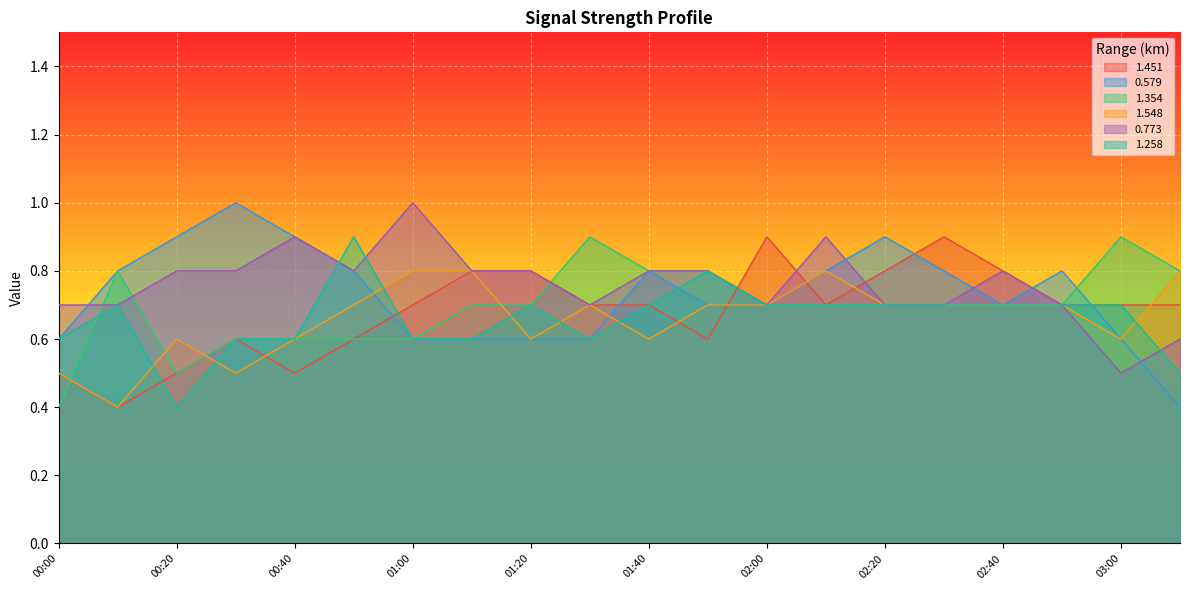

What is the difference between the maximum and minimum values in the 1.451 series?

0.5